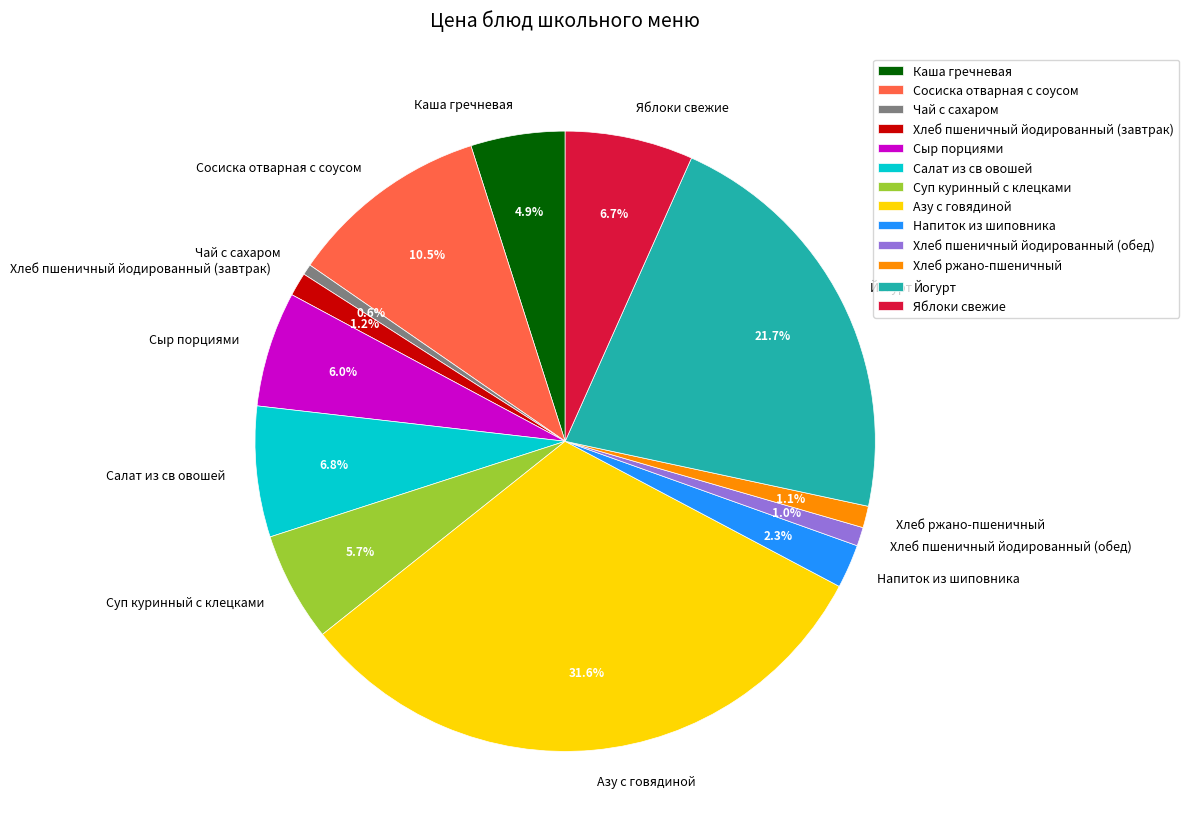

To the nearest percent, what is the difference between the Напиток из шиповника and Хлеб пшеничный йодированный (обед) slice percentages?

1%